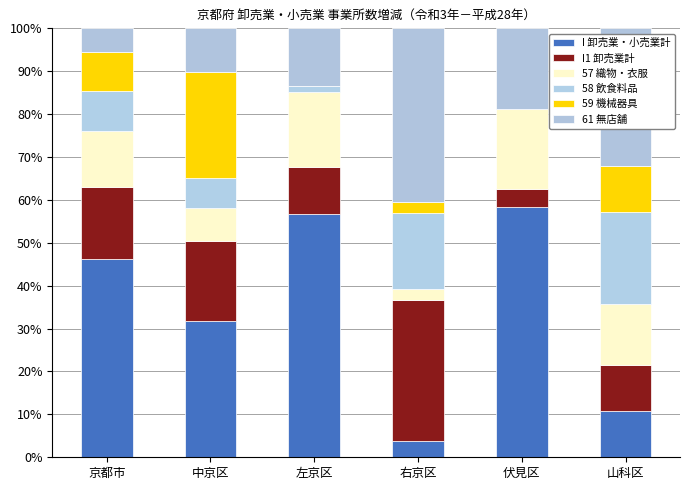

At how many categories does at least one series exceed 15?

6